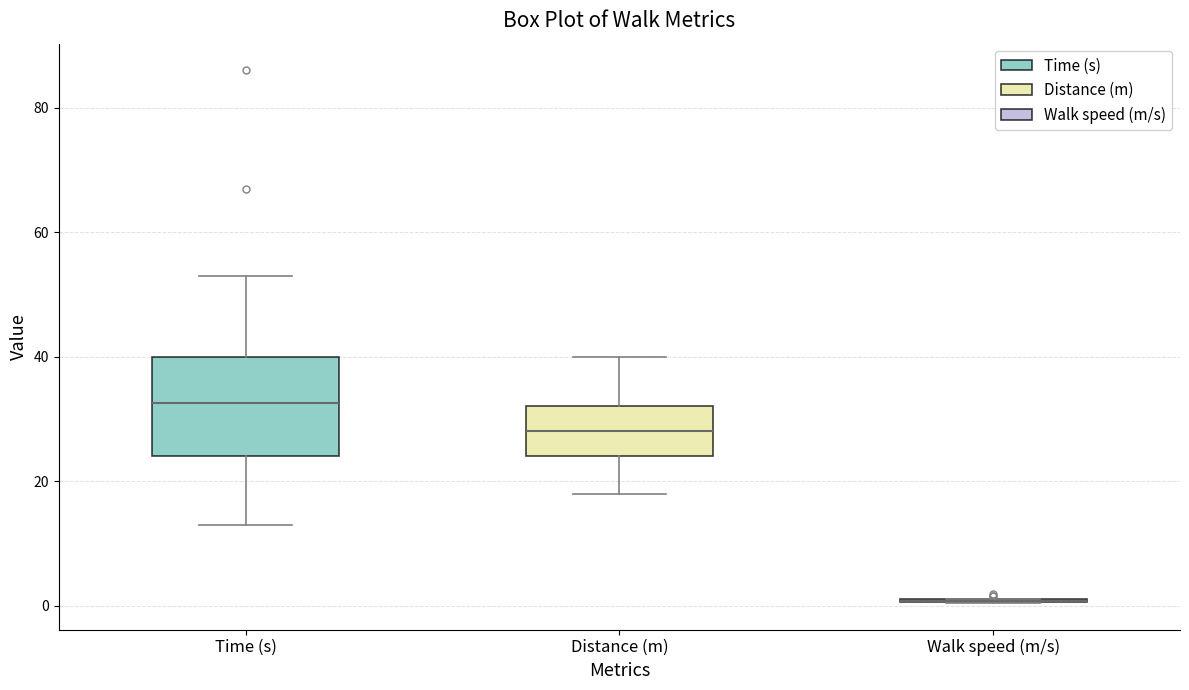

Reading left to right, transcribe this box plot: for each box, give where its median line is, the range the box spans, and where its two whiskers end, as read against the y-axis. The values are not printed on the chart, so give them approximately, as read against the axis.

Time (s): median 32, box 24 to 40, whiskers 14 to 54
Distance (m): median 28, box 24 to 32, whiskers 18 to 40
Walk speed (m/s): box collapsed to a line at 0, whiskers 0 to 2